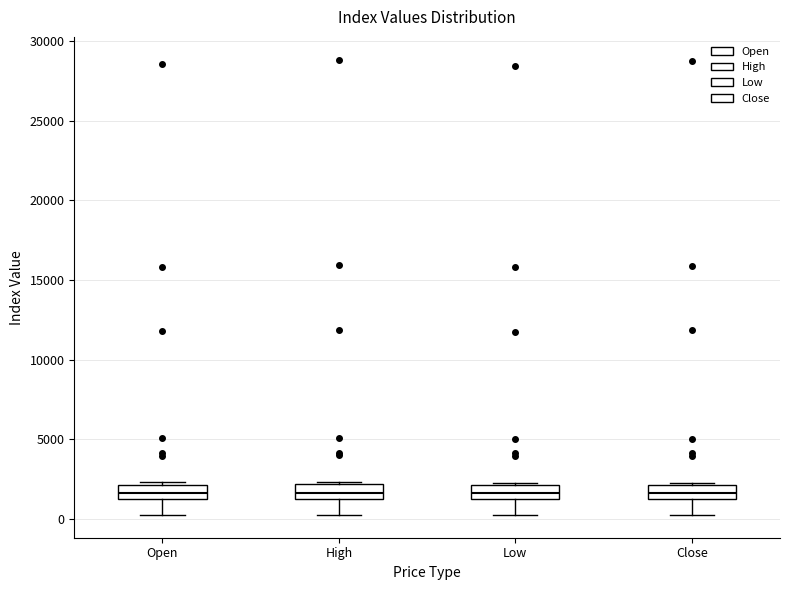

Reading left to right, transcribe this box plot: for each box, give where its median line is, the range the box spans, and where its two whiskers end, as read against the y-axis. The values are not printed on the chart, so give them approximately, as read against the axis.

Open: median 1500 (inside the box), box 1500 to 2000, whiskers 500 to 2500
High: median 1500 (inside the box), box 1500 to 2000, whiskers 500 to 2500
Low: median 1500 (inside the box), box 1500 to 2000, whiskers 500 to 2500
Close: median 1500 (inside the box), box 1500 to 2000, whiskers 500 to 2500